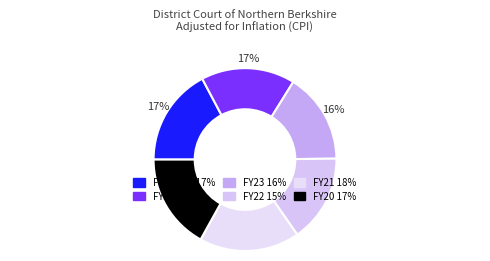

To the nearest percent, what is the average slice percentage?

17%